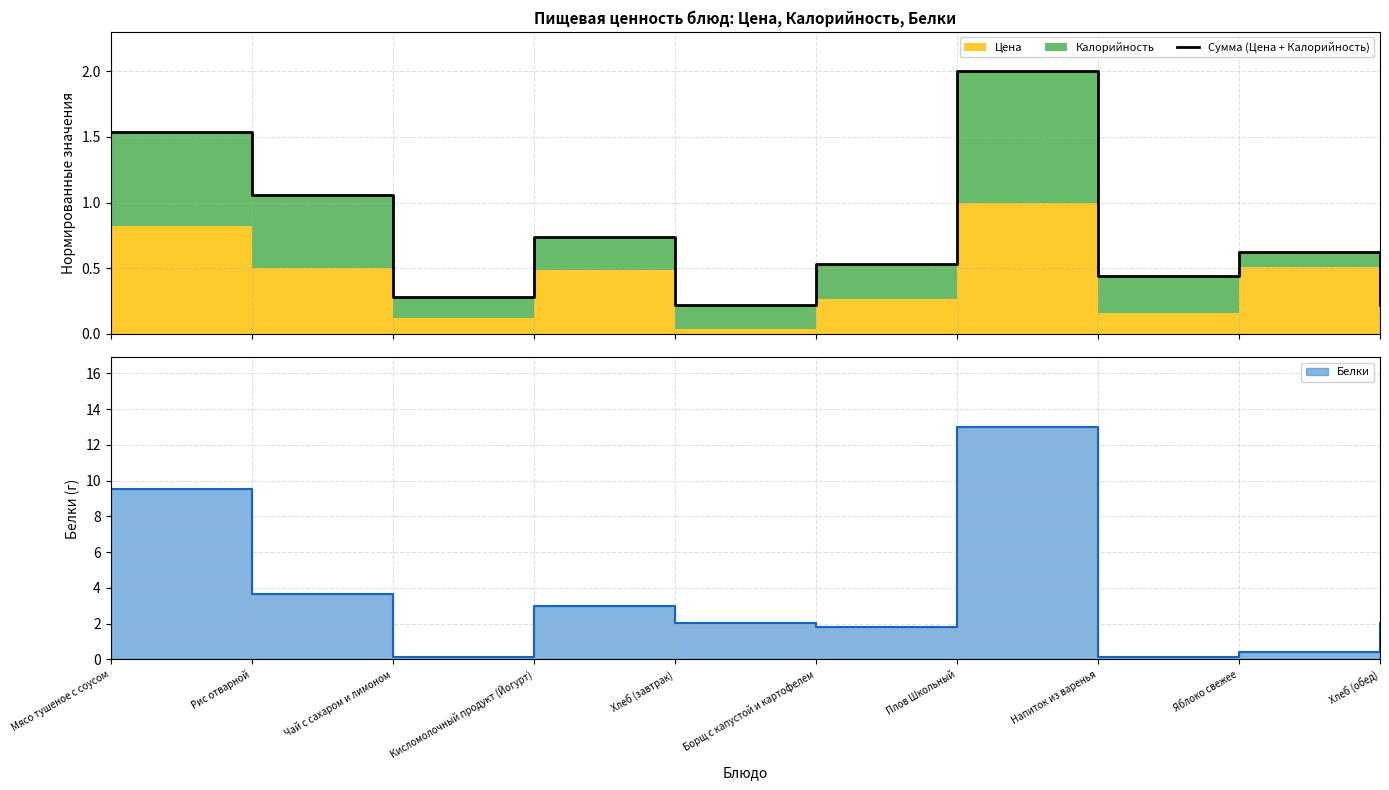

List the labels in order of value, largest first.

Плов Школьный, Мясо тушеное с соусом, Рис отварной, Кисломолочный продукт (Йогурт), Яблоко свежее, Борщ с капустой и картофелем, Напиток из варенья, Чай с сахаром и лимоном, Хлеб (завтрак), Хлеб (обед)